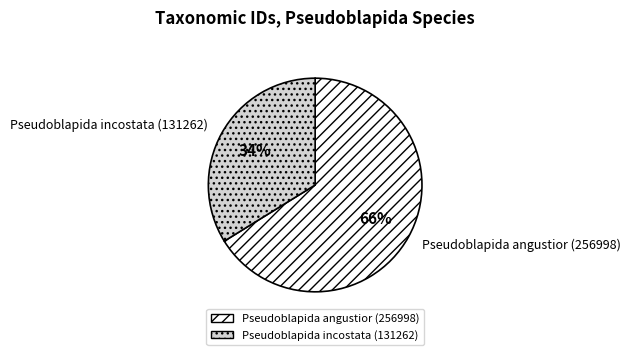

Between Pseudoblapida angustior (256998) and Pseudoblapida incostata (131262), which is larger?

Pseudoblapida angustior (256998)